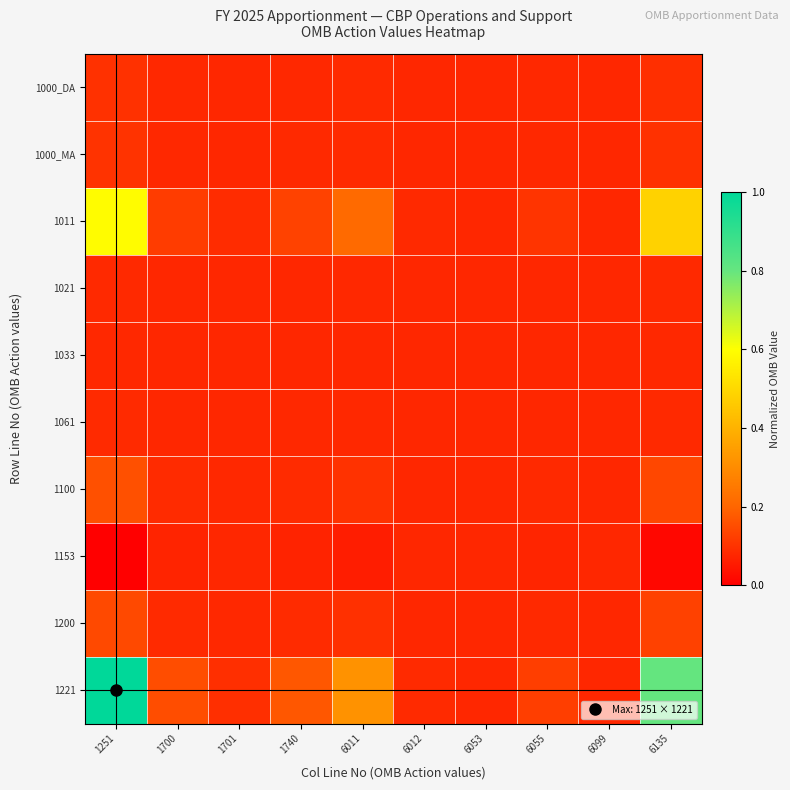

Rank the series at 6099 from lowest to highest value.

1153, 1033, 1021, 1061, 1000_DA, 1000_MA, 1200, 1100, 1011, 1221